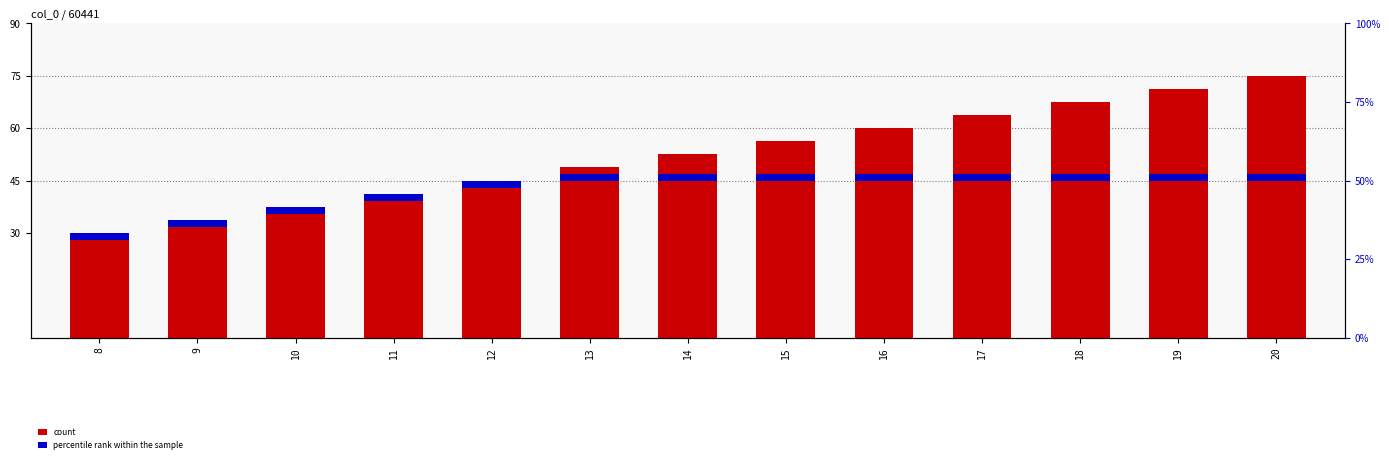

List the series in order of their overall mean, highest first.

count, percentile rank within the sample